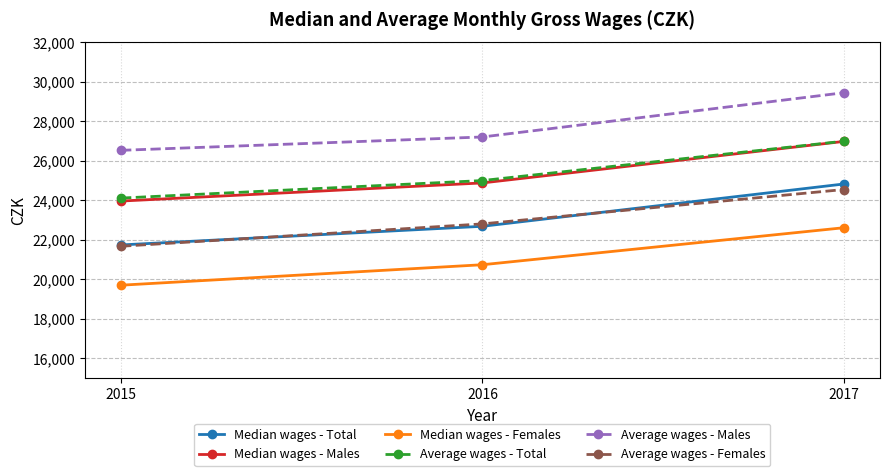

What value does the Median wages - Total series have at 2015, to the nearest 50?

21750